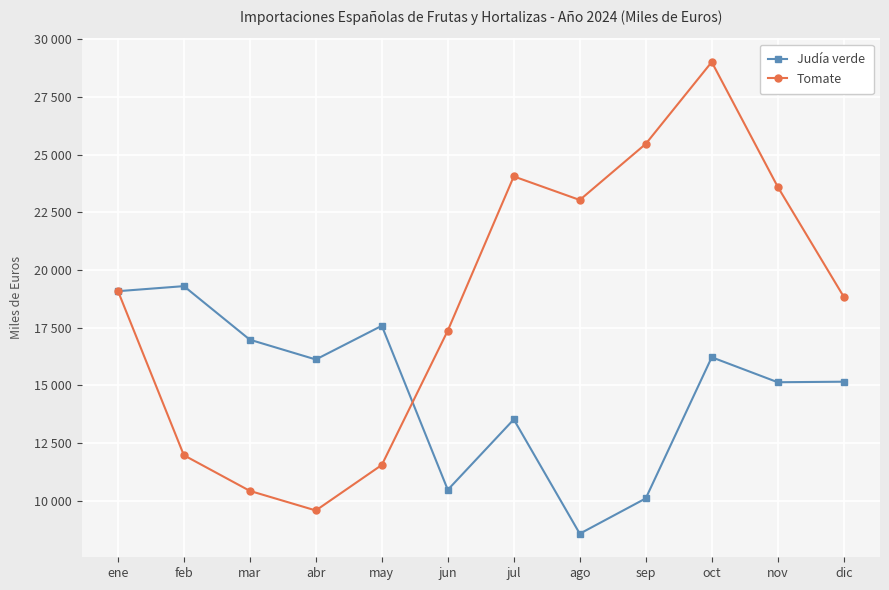

Is this an area chart (filled region under the line)?

No